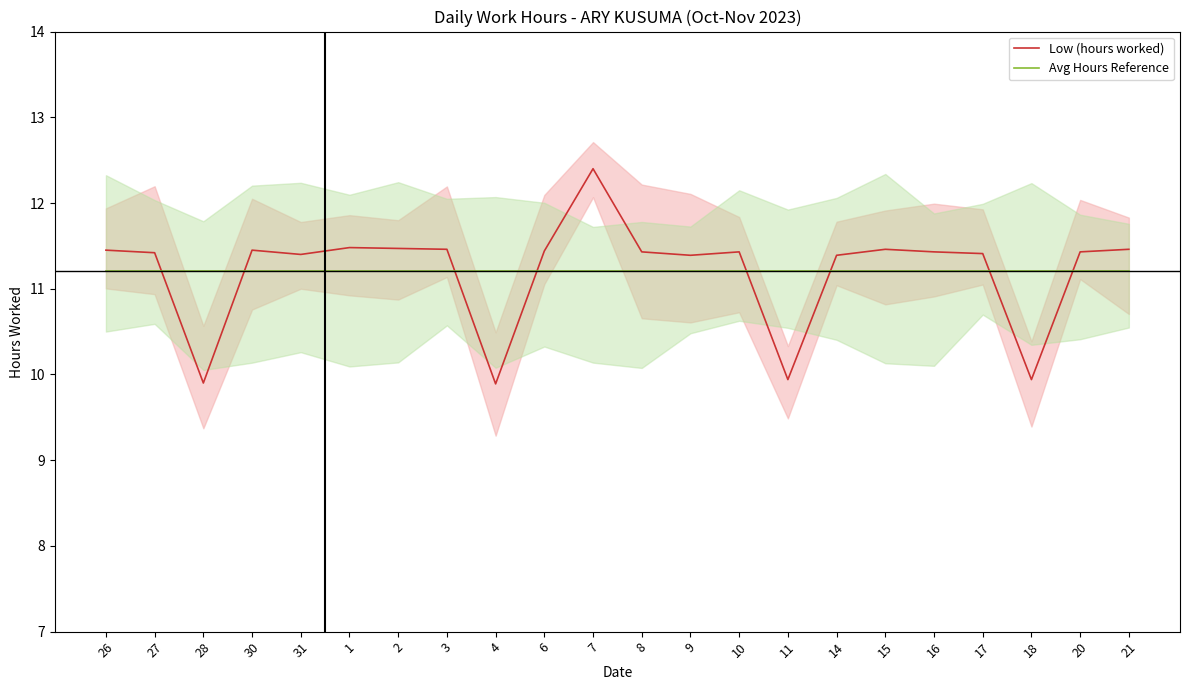

What is the sum of all Low (hours worked) values?

246.5